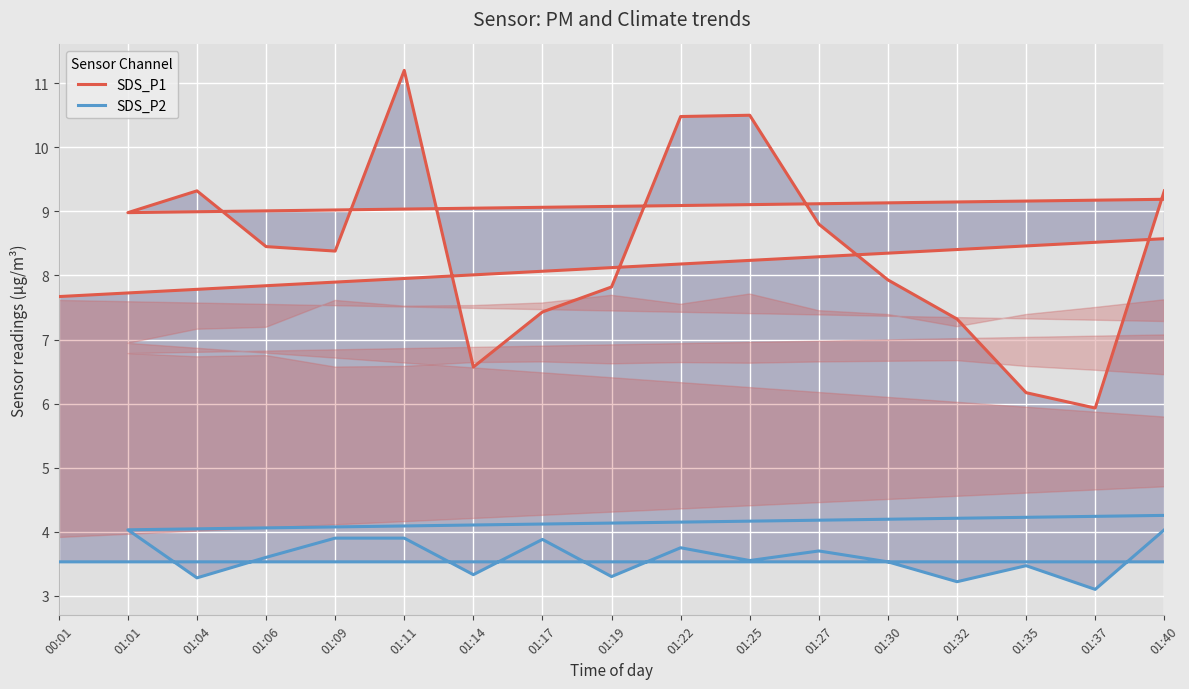

How many lines are shown in the chart?

2